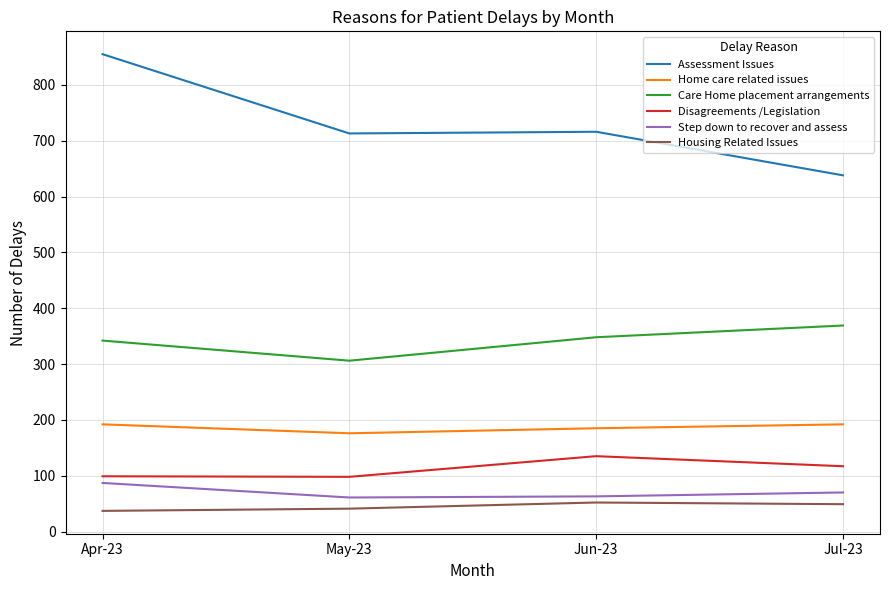

Which series has the largest total across all categories?

Assessment Issues